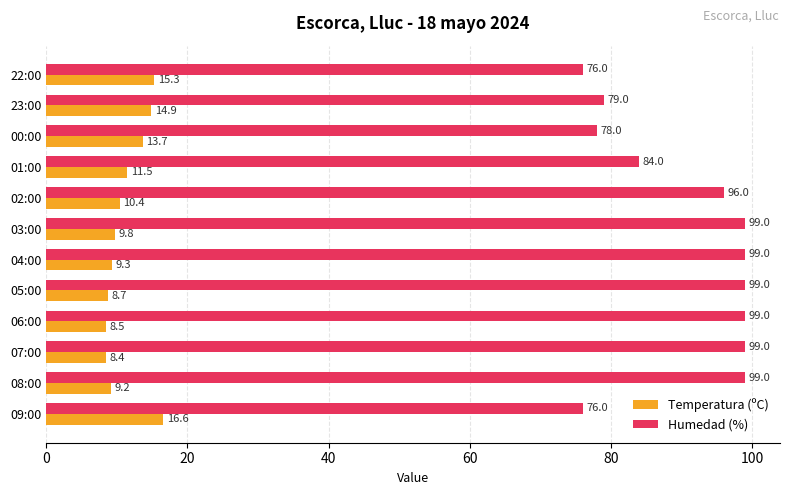

Where is Temperatura (ºC) nearest to the value 12?

01:00